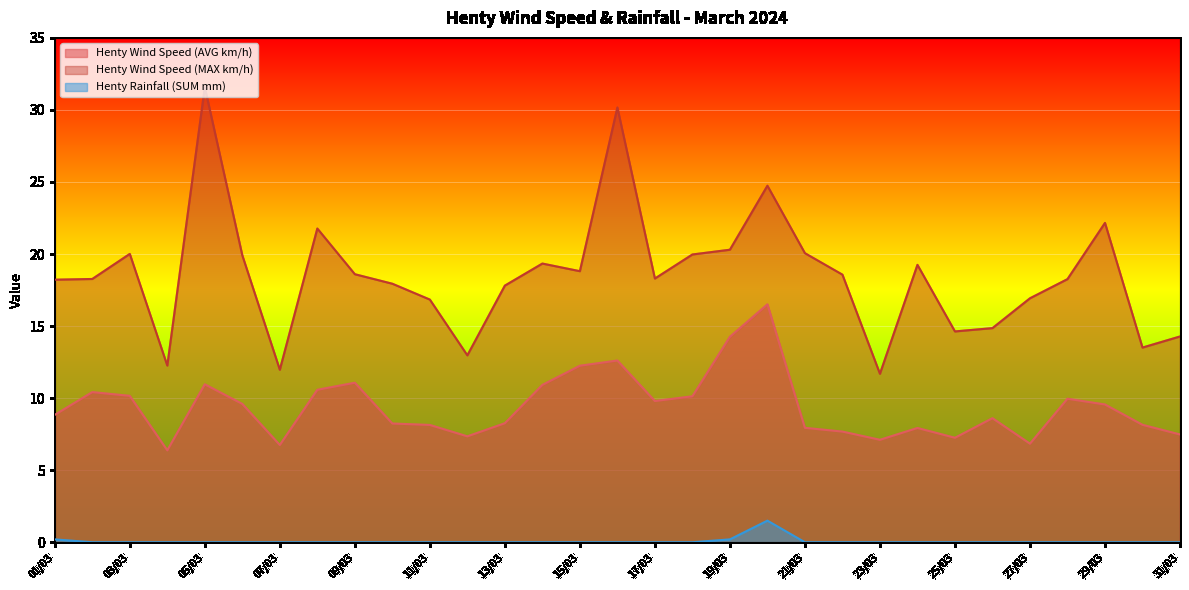

Rank the series at 06/03 from lowest to highest value.

Henty Rainfall (SUM mm), Henty Wind Speed (AVG km/h), Henty Wind Speed (MAX km/h)